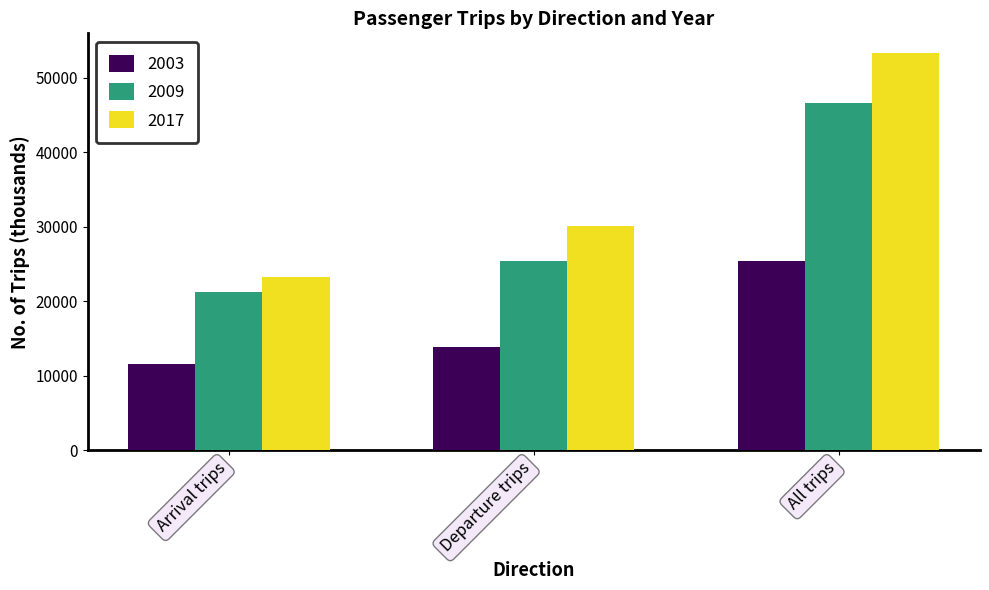

The 2009 series shows 30663 at Arrival trips. True or false?

False